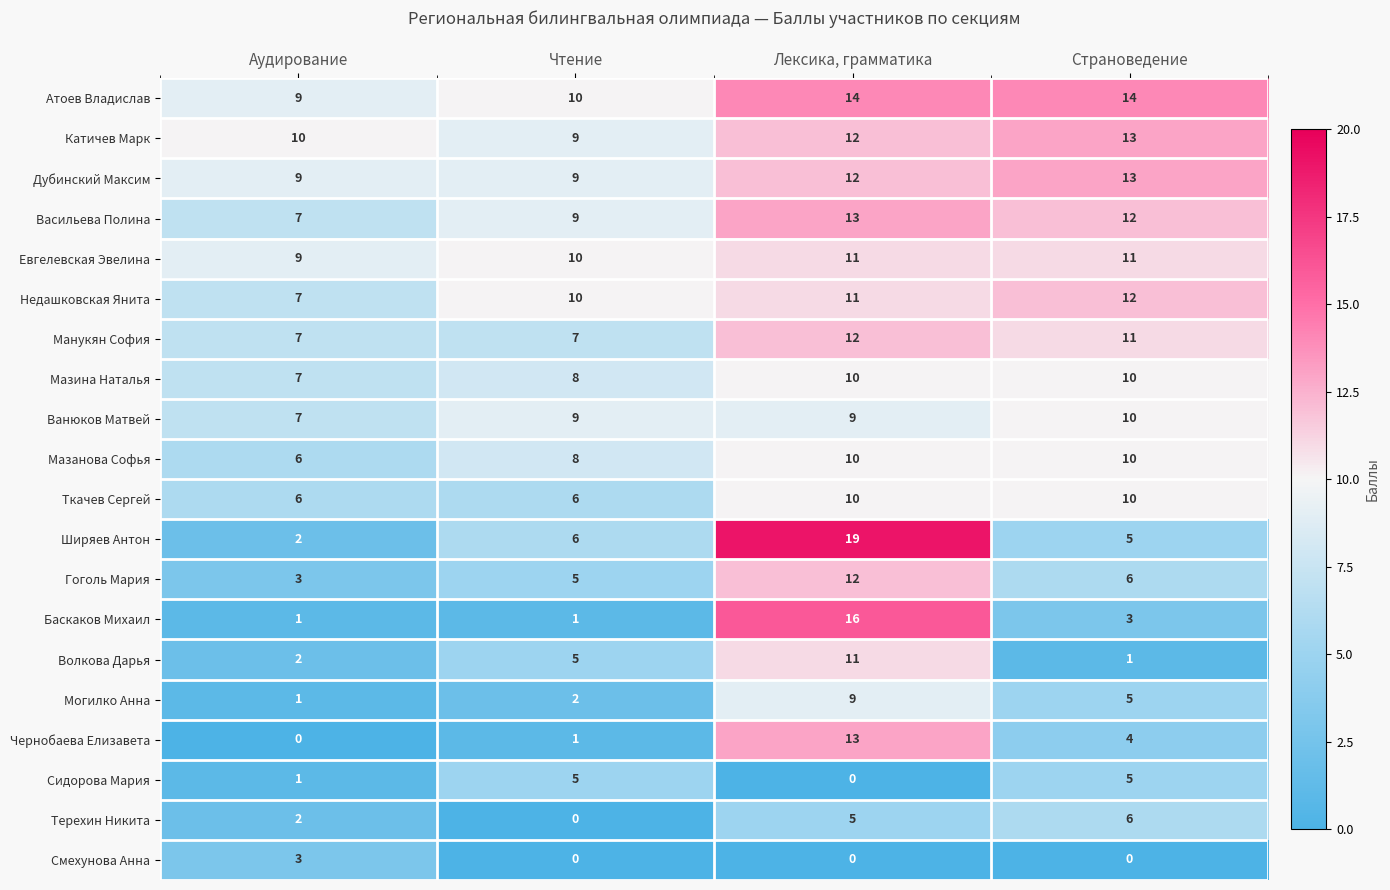

Between Чтение and Страноведение, which series saw the biggest shift?

Терехин Никита